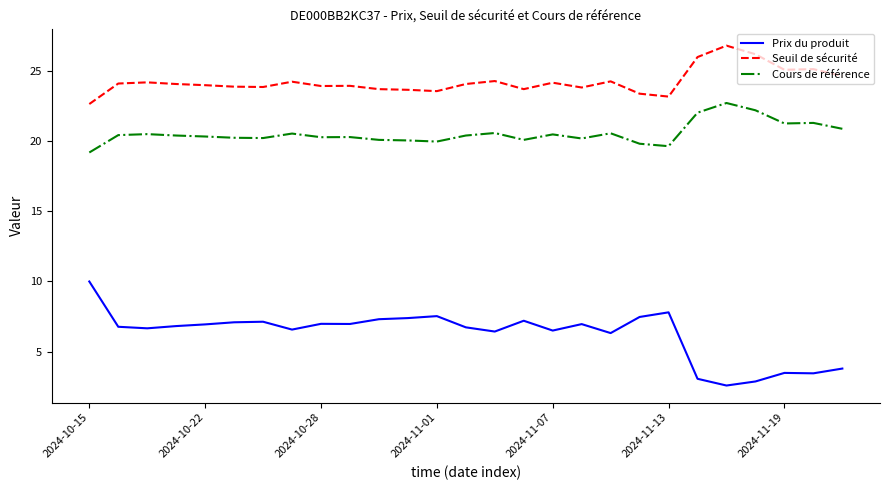

List the series in order of their peak value, lowest first.

Prix du produit, Cours de référence, Seuil de sécurité